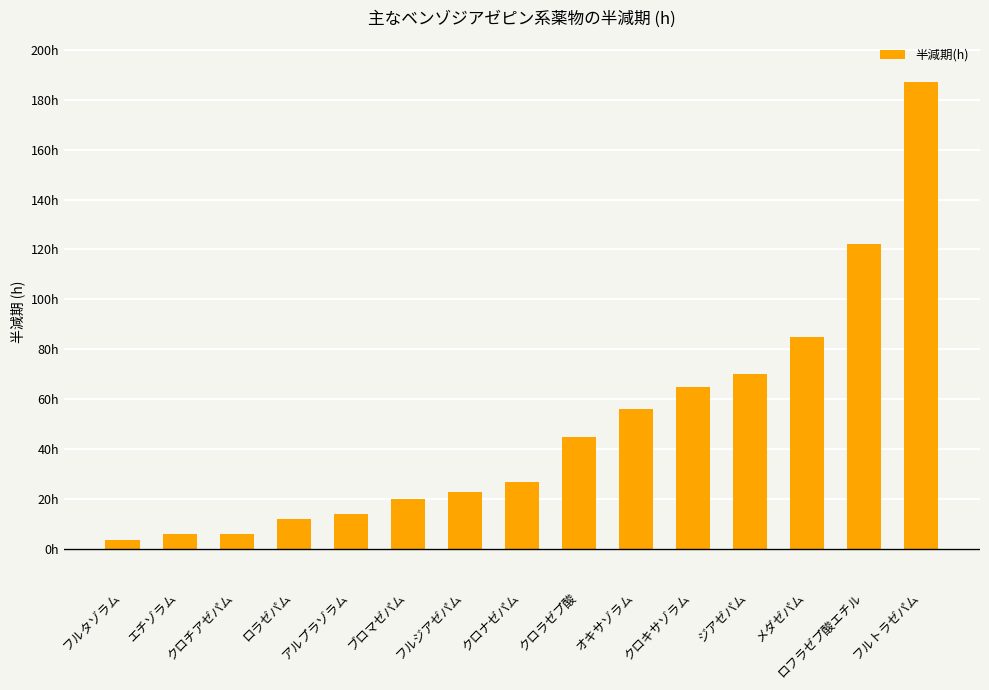

Between クロナゼパム and クロキサゾラム, which is larger?

クロキサゾラム